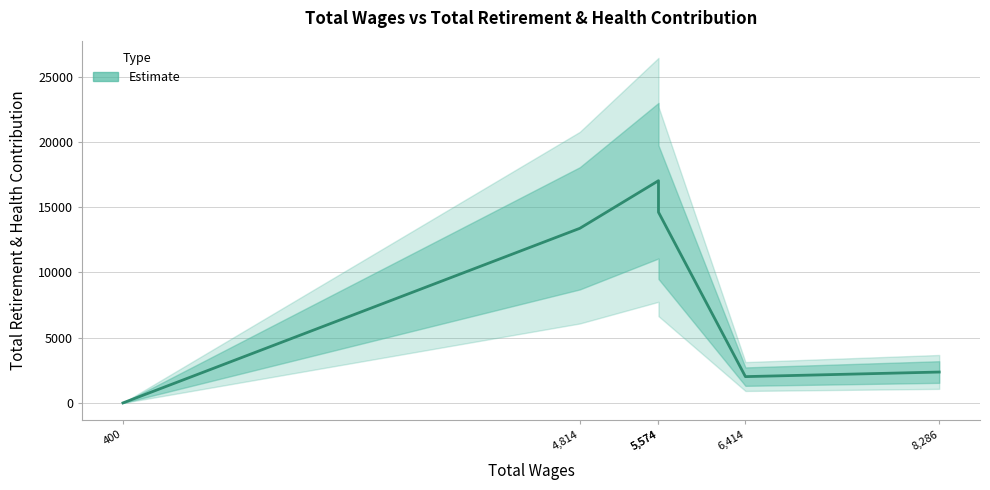

True or false: there are more than 0 points higher than both neighbors.

True